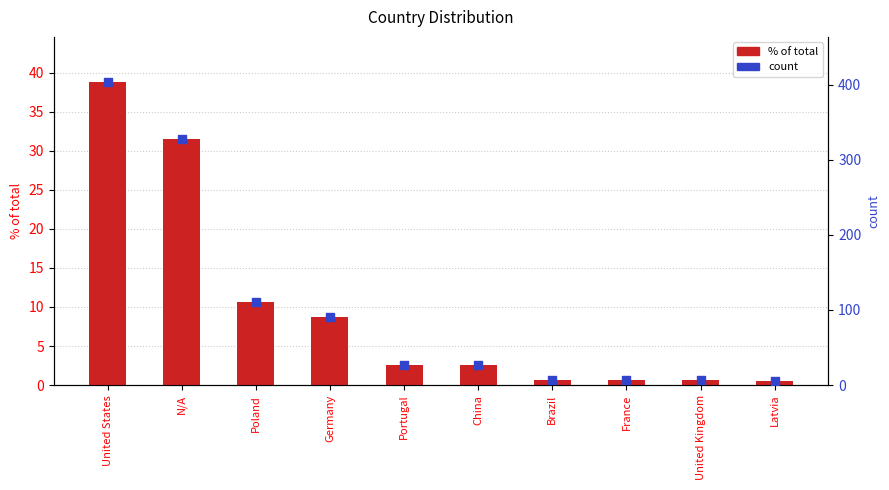

Is the value of count at Germany greater than the value of % of total at France?

Yes